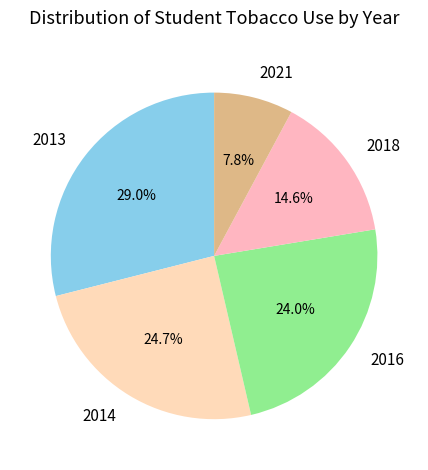

Does any single category account for the majority?

No